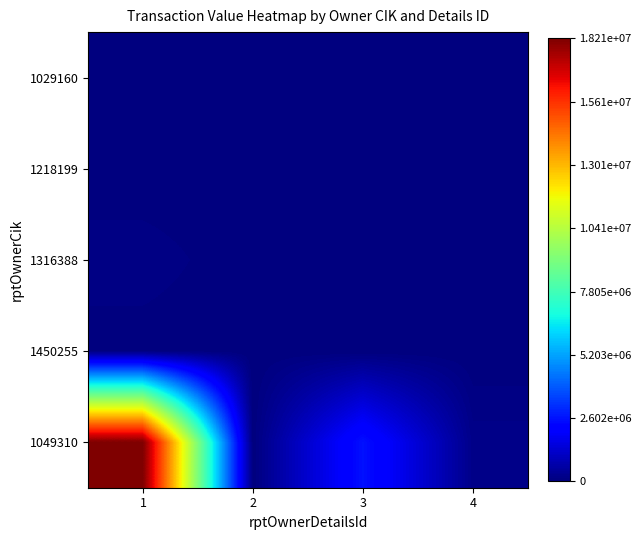

Which series changed the most between 3 and 4?

1049310